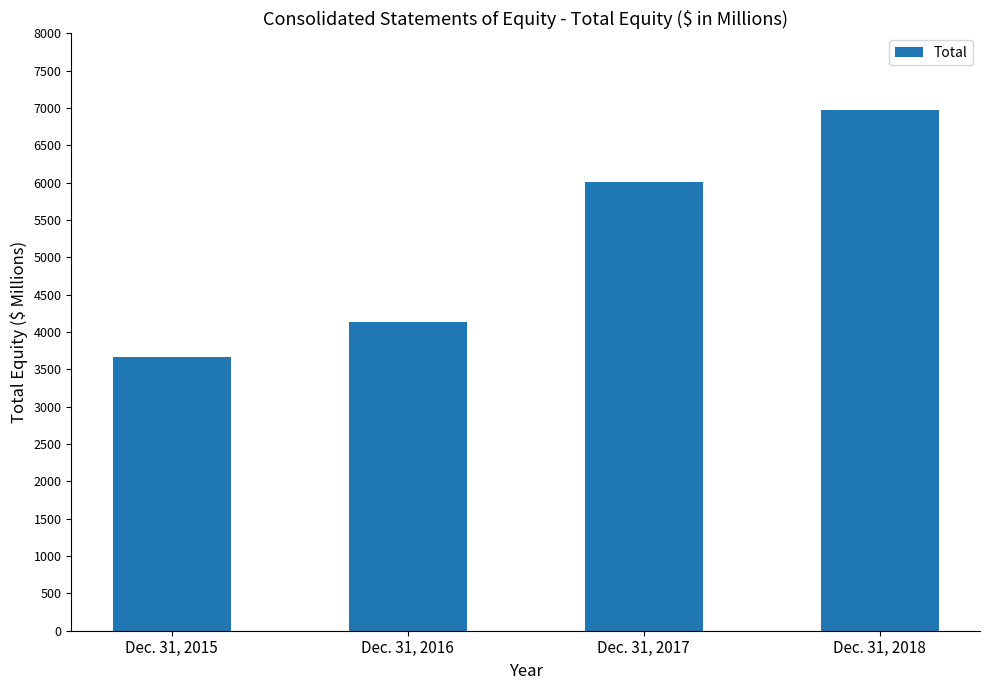

What is the sum of the values at Dec. 31, 2016 and Dec. 31, 2017?

10145